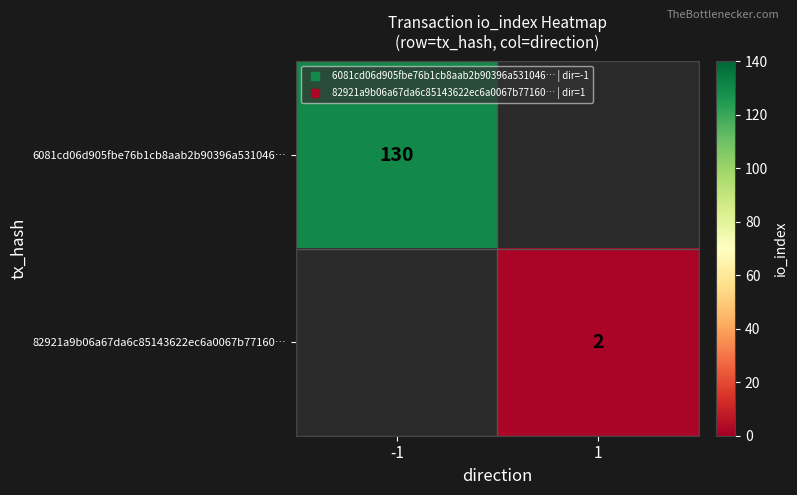

The value of 82921a9b06a67da6c85143622ec6a0067b77160… at 1 is 1.3. True or false?

False